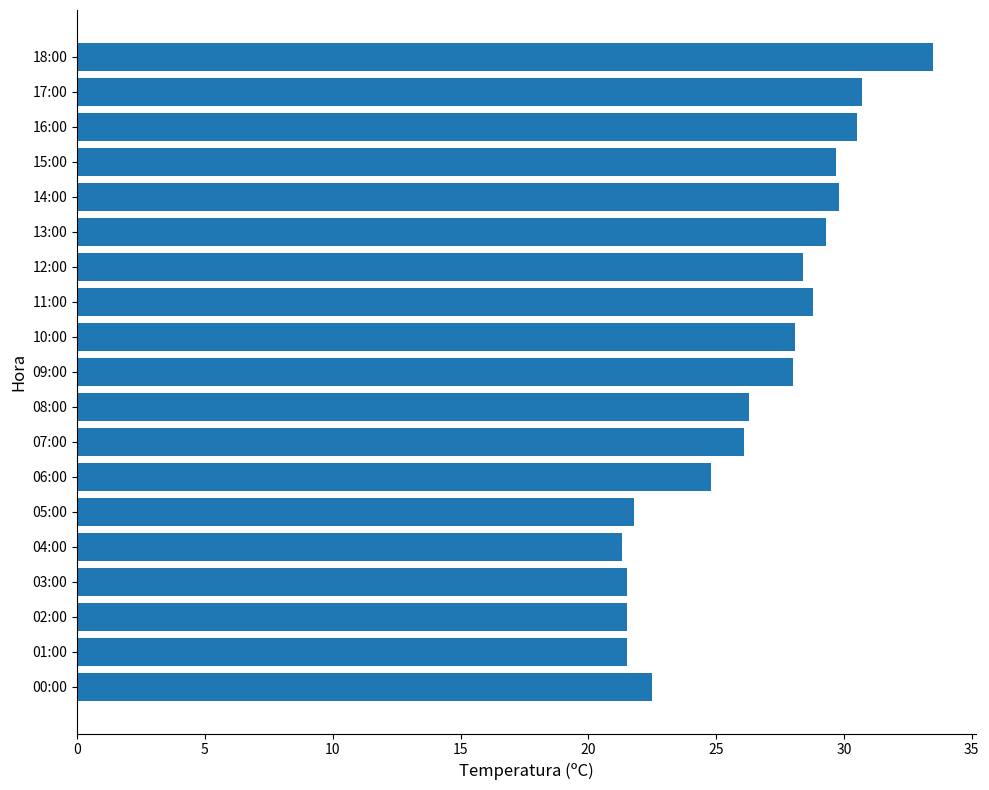

The chart shows a value of 24.8 at 06:00. True or false?

True